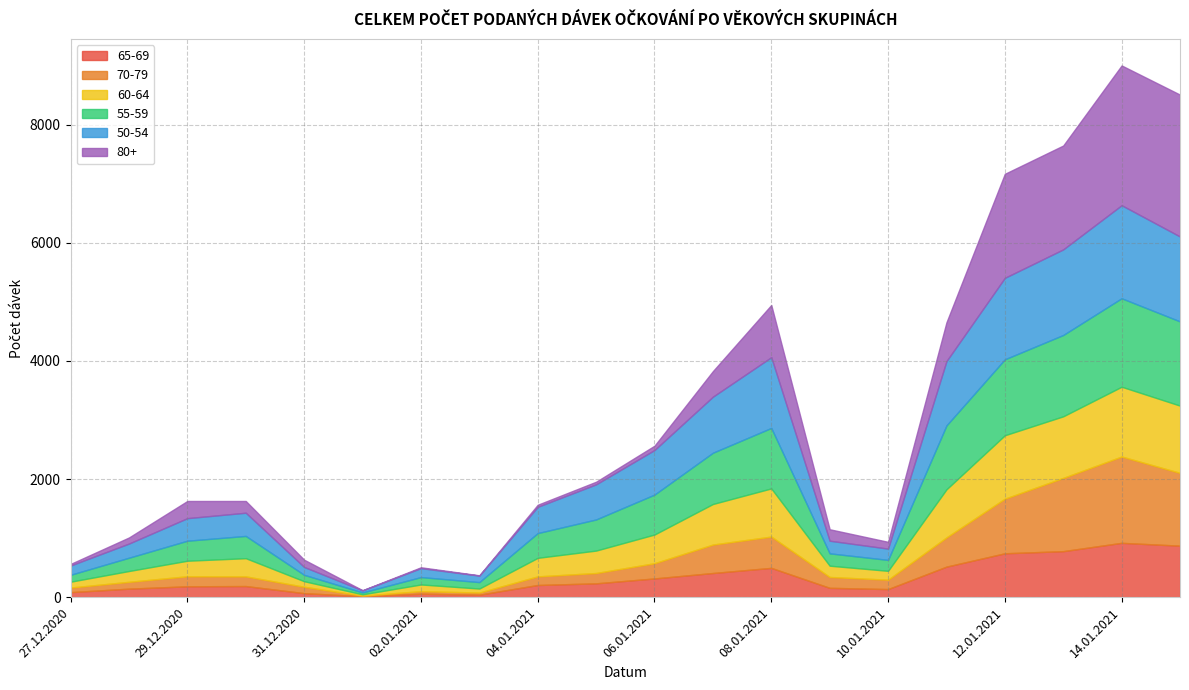

At which category does the chart reach its minimum across all series?

01.01.2021